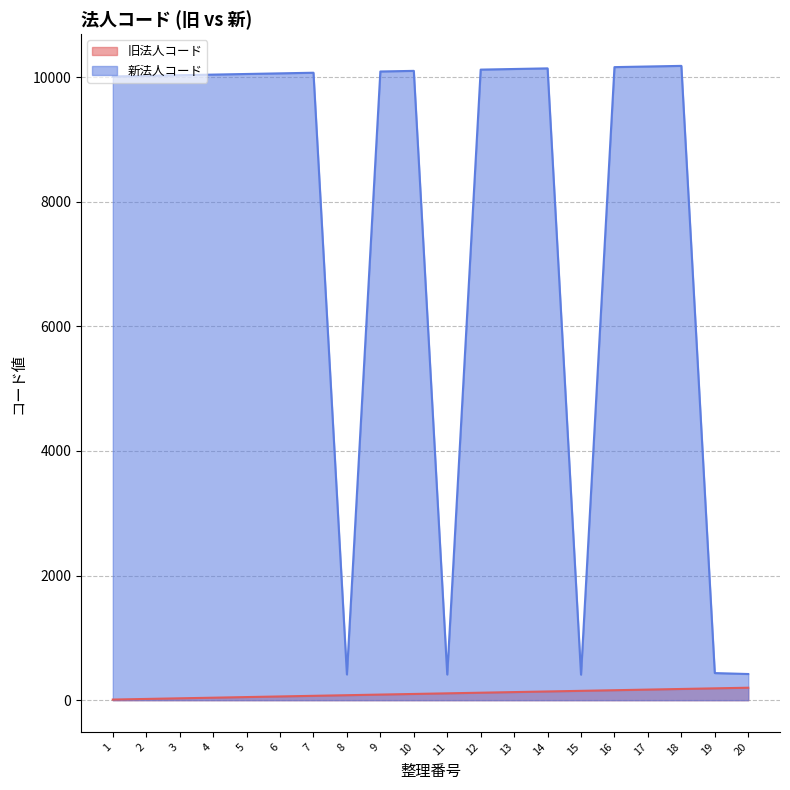

What is the difference between the second highest and second lowest values in the 旧法人コード series?

170